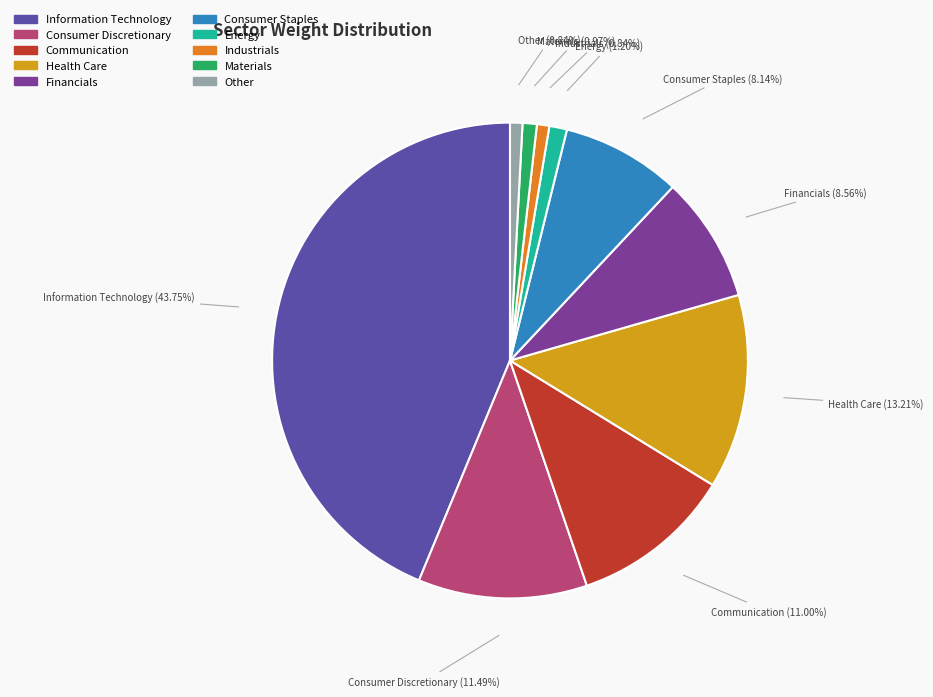

What percentage is the Industrials slice, to the nearest percent?

1%